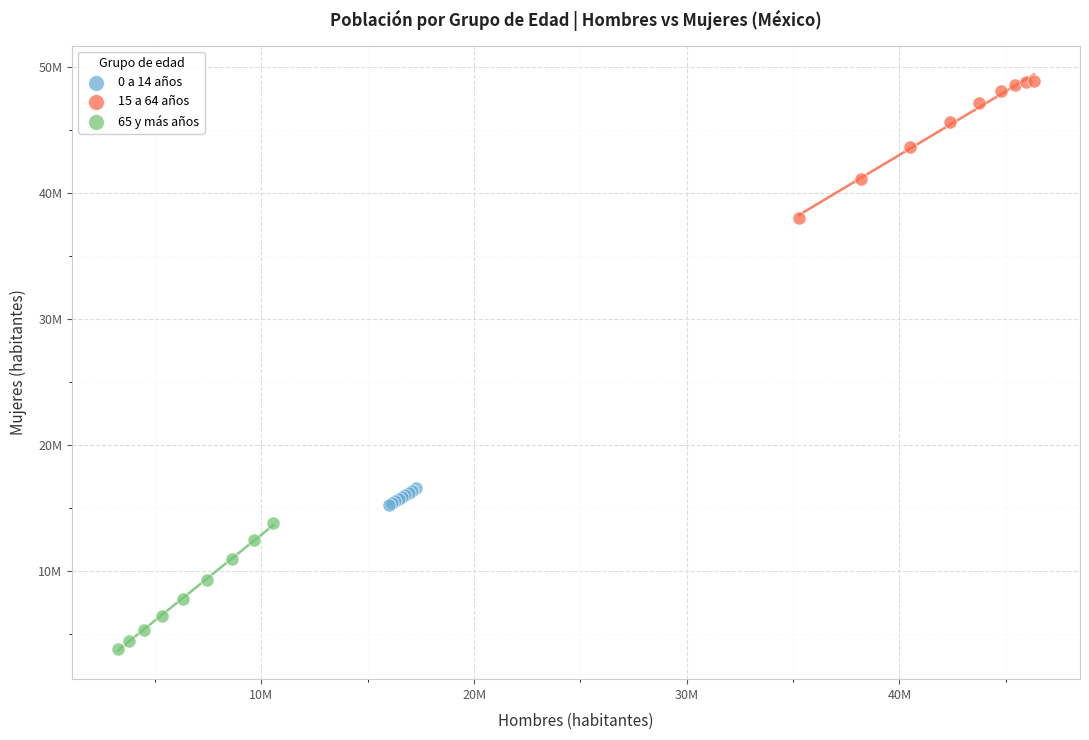

Which series contains the highest Y value?

15 a 64 años